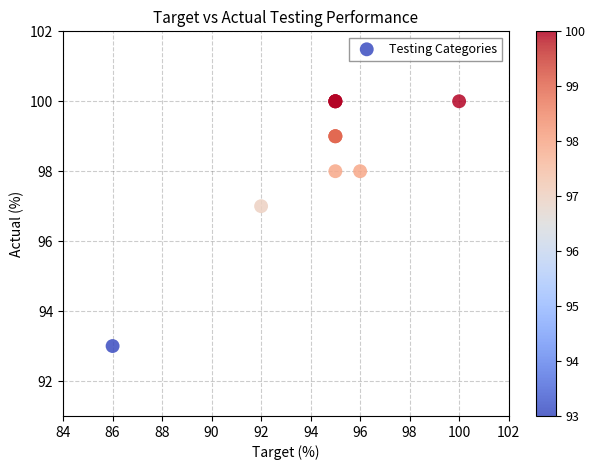

What Y value in the scatter plot is closest to 96?

97